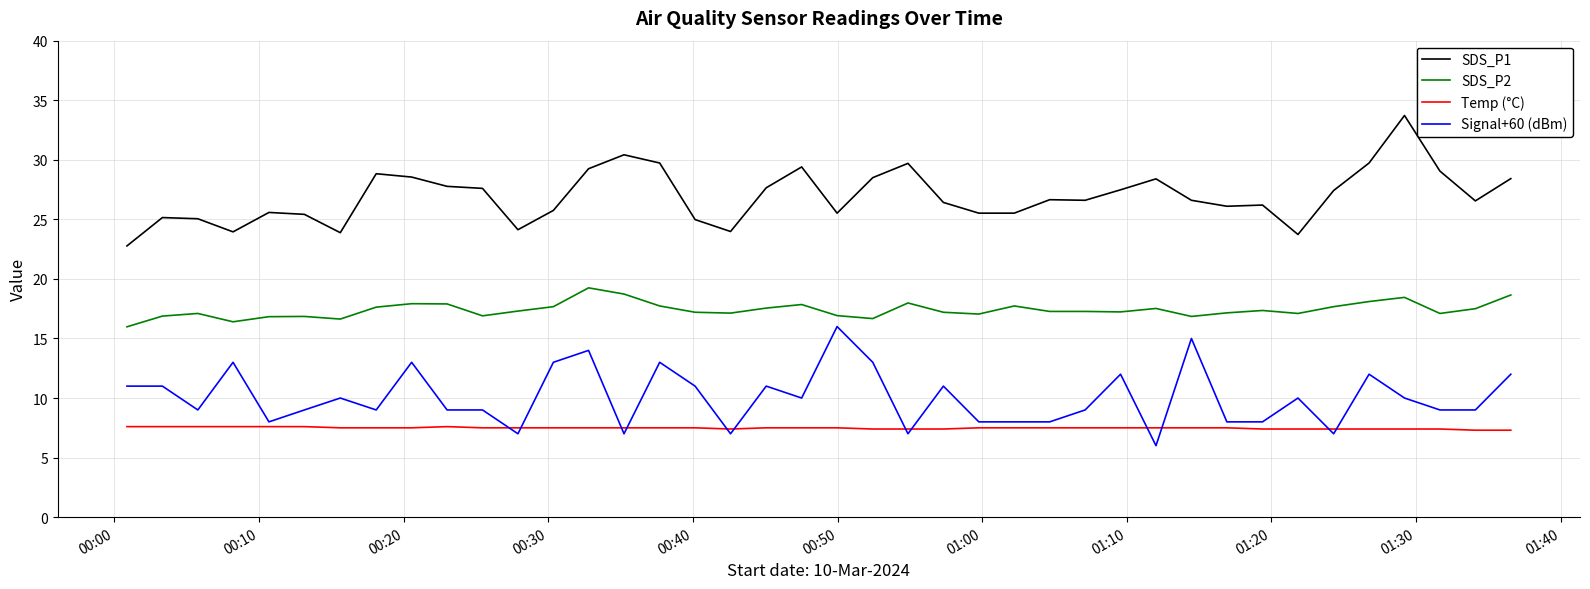

True or false: SDS_P2 and Temp (°C) intersect in this chart.

False